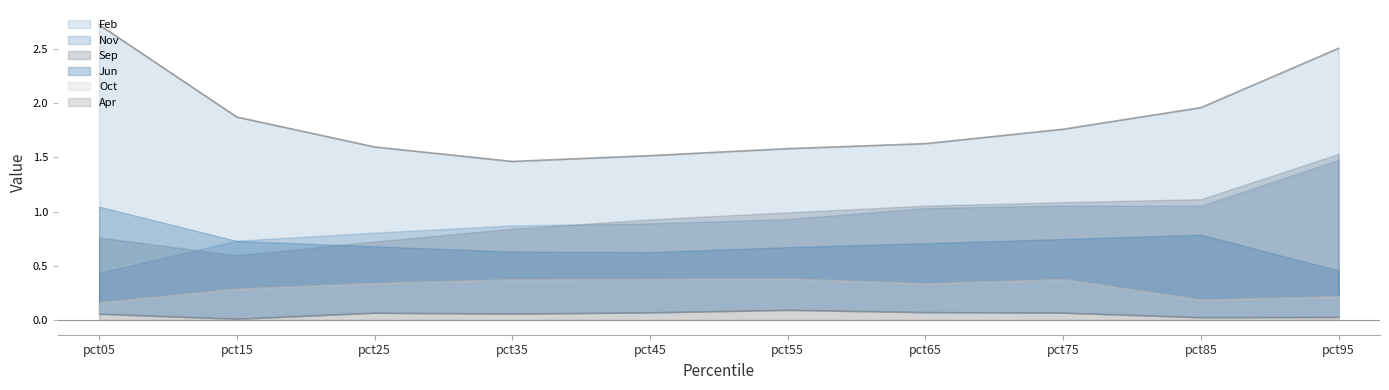

The Oct series shows 0.5 at pct75. True or false?

False